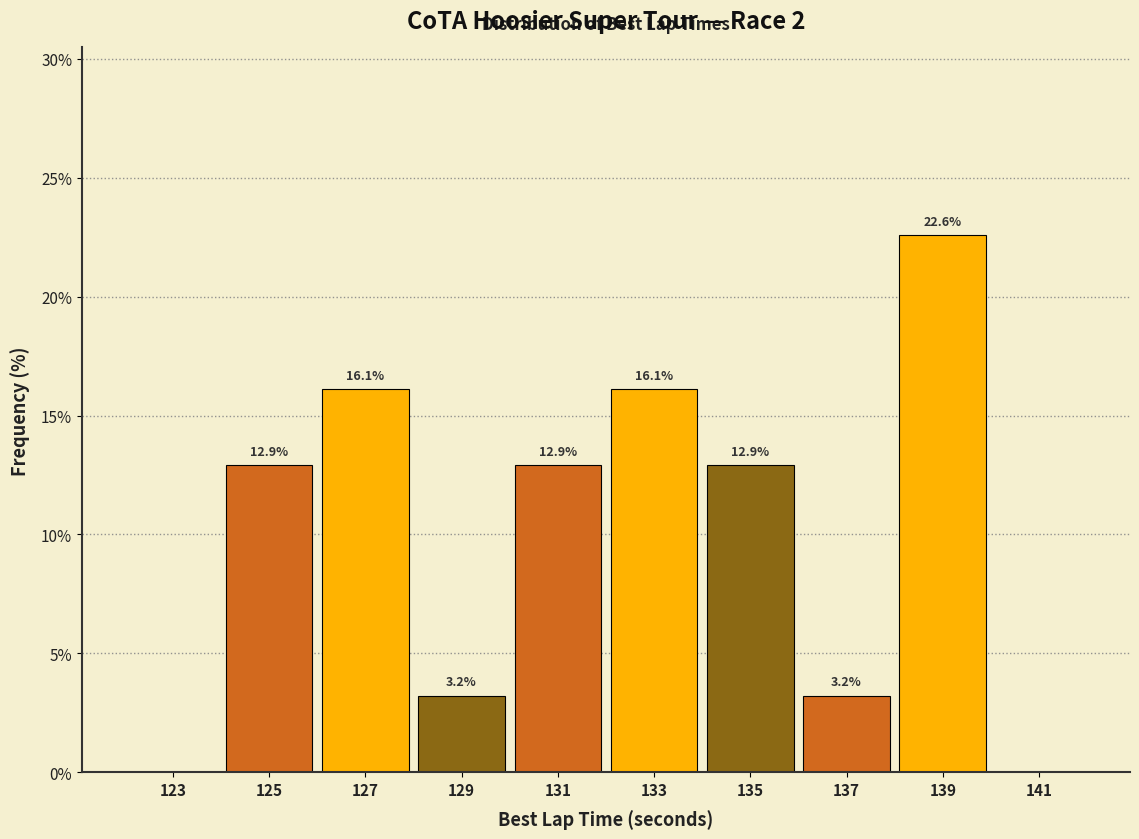

Which range on the x-axis has the tallest bar?

138 to 140